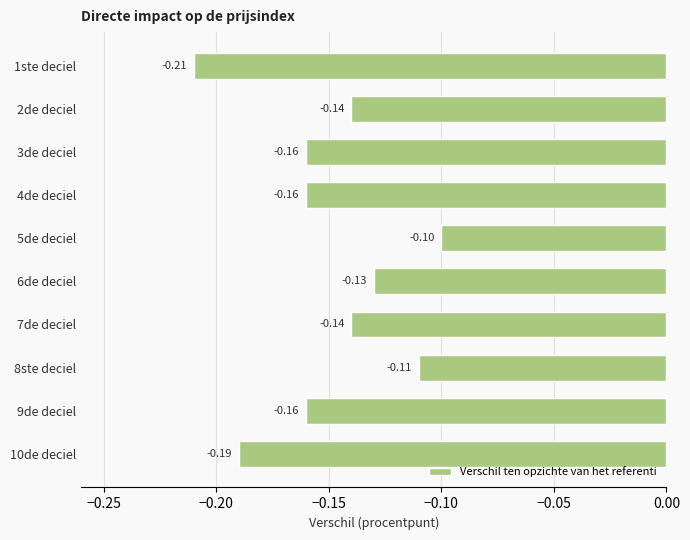

What is the difference between the second highest and minimum values?

0.1